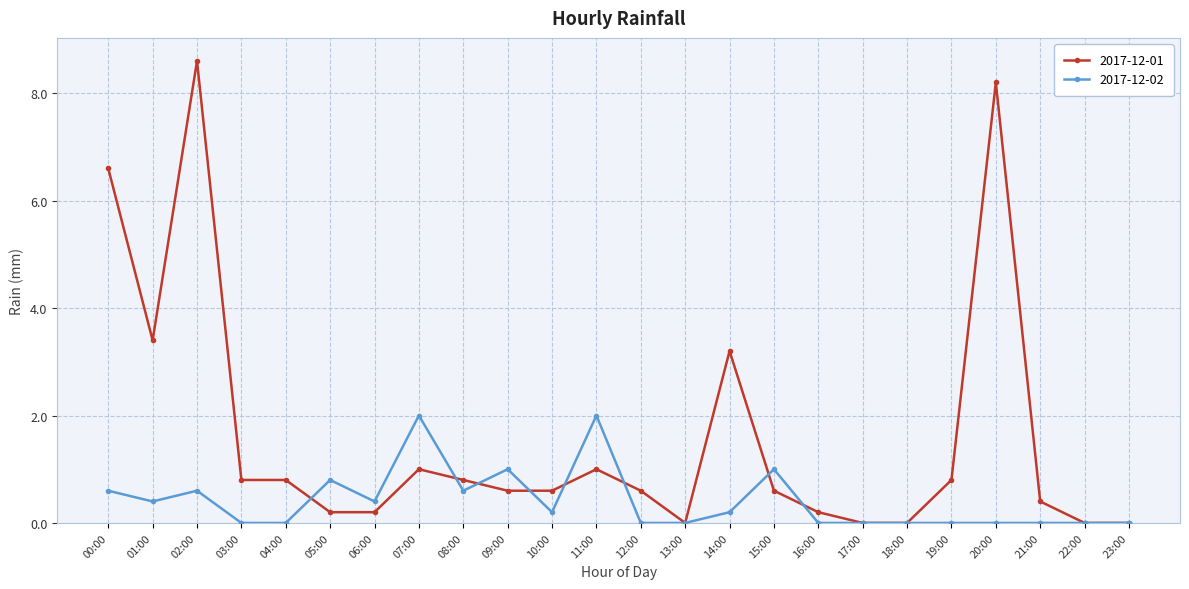

Between 06:00 and 09:00, which series saw the biggest shift?

2017-12-02